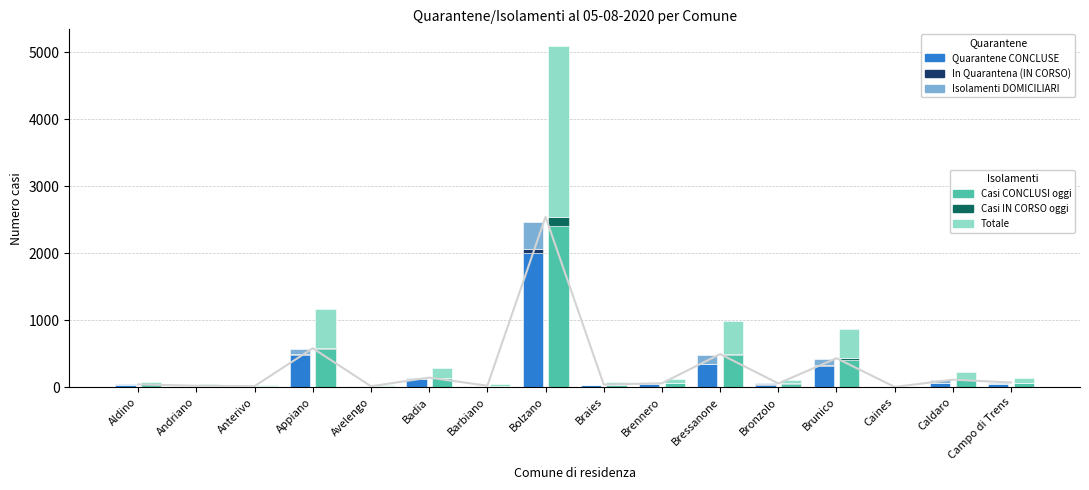

Reading left to right, extract all data points from this chart.

Quarantene CONCLUSE: 37	16	16	485	11	123	17	2009	38	44	341	35	320	1	70	48
In Quarantena (IN CORSO): 0	0	0	8	0	0	0	49	0	1	0	12	14	0	0	0
Isolamenti DOMICILIARI: 5	5	0	83	3	19	5	401	2	14	138	9	87	3	40	22
Casi CONCLUSI oggi: 42	21	16	568	14	142	22	2410	40	58	479	44	407	4	110	70
Casi IN CORSO oggi: 0	0	0	13	0	1	0	132	0	1	15	12	25	0	2	0
Totale: 42	21	16	581	14	143	22	2542	40	59	494	56	432	4	112	70